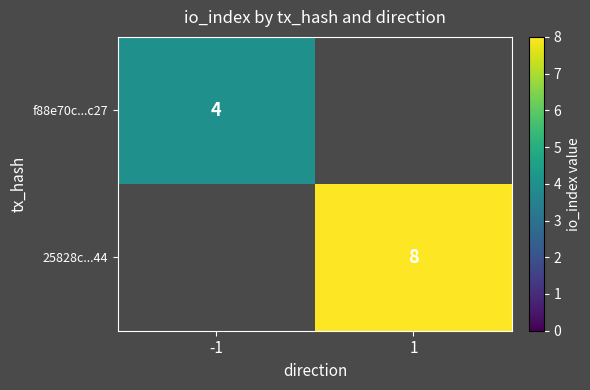

How many data points does each series have?

2